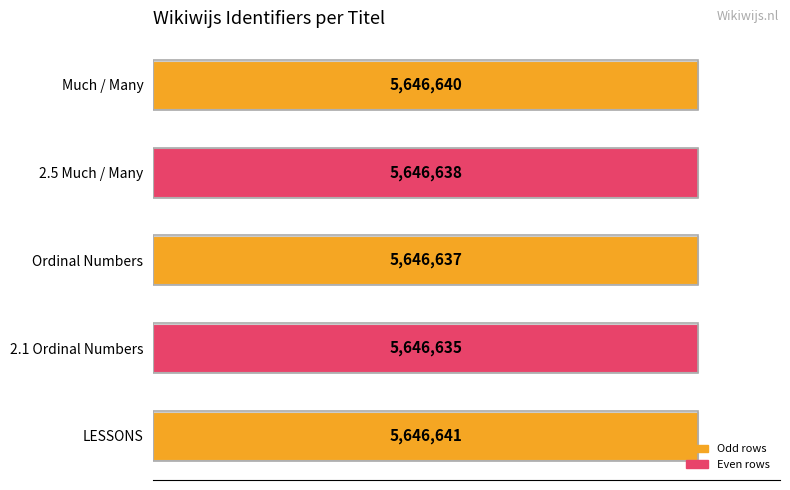

Does the chart contain any negative values?

No